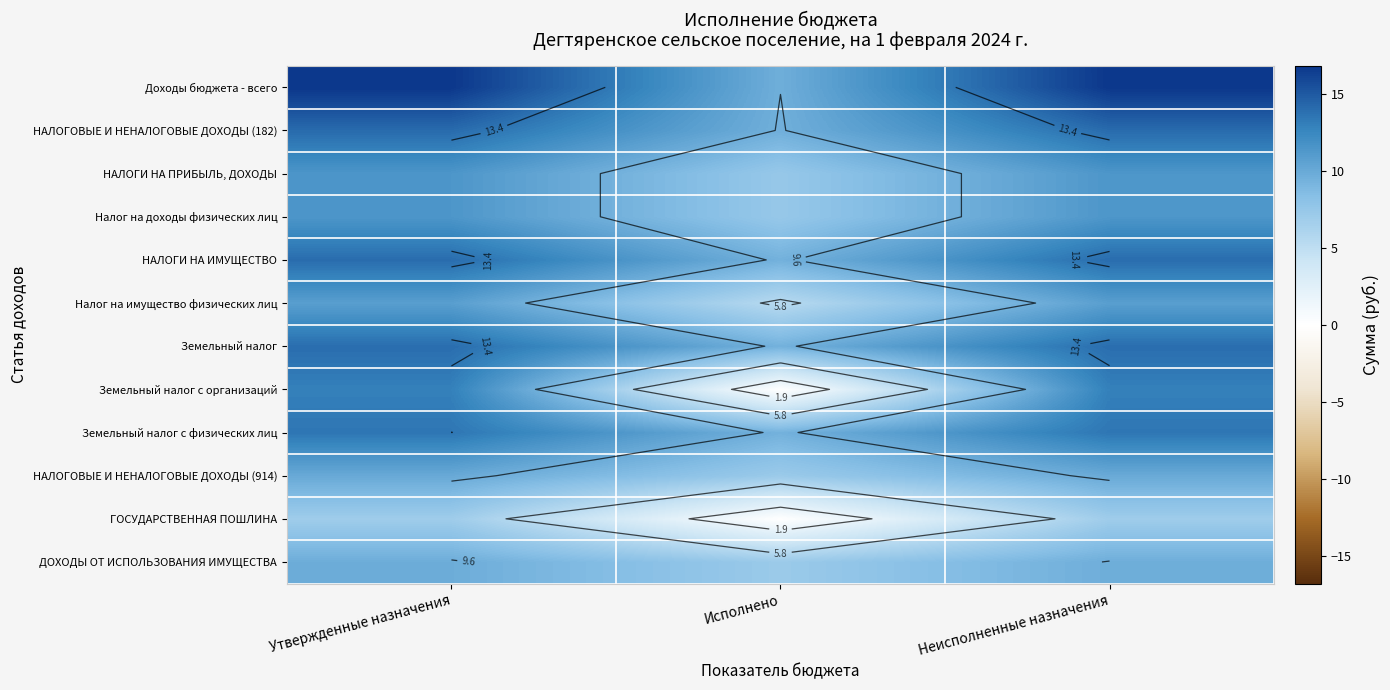

The value of ГОСУДАРСТВЕННАЯ ПОШЛИНА at Утвержденные назначения is 2.7. True or false?

False